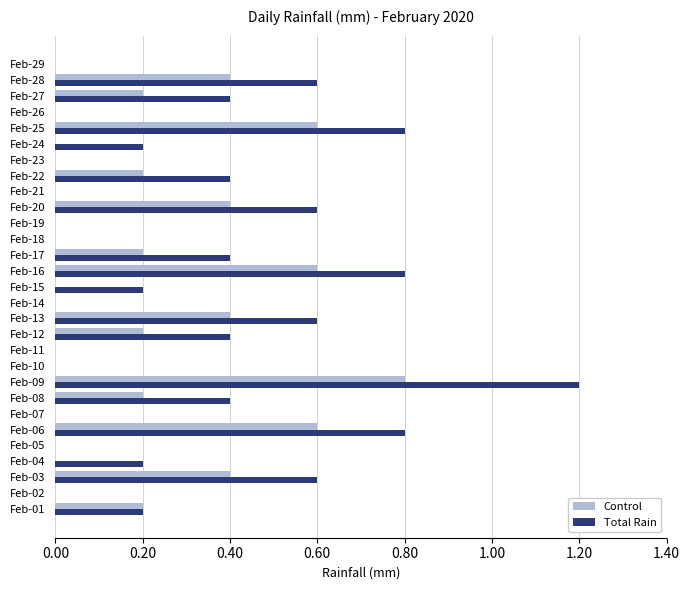

At which label does Control reach its peak?

Feb-09